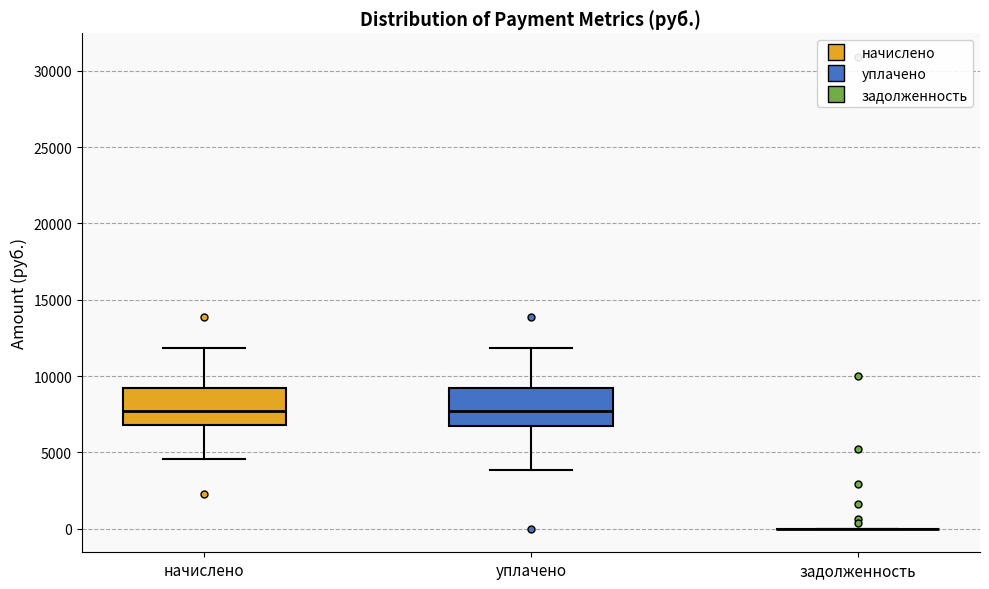

Reading left to right, read every box against the y-axis: the position of its median line, the range the box covers, and the ends of its whiskers. The values are not printed on the chart, so give them approximately, as read against the axis.

начислено: median 7500, box 7000 to 9000, whiskers 4500 to 12000
уплачено: median 7500, box 6500 to 9000, whiskers 4000 to 12000
задолженность: box collapsed to a line at 0, whiskers 0 to 0